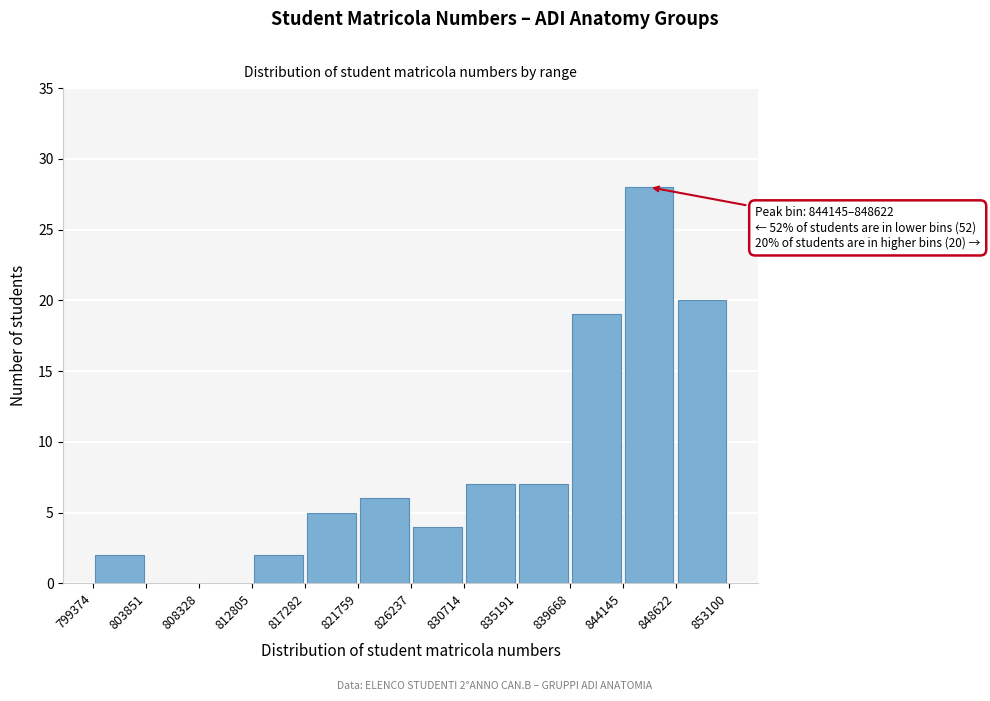

Over which range of the x-axis is the bar tallest?

844145 to 848622